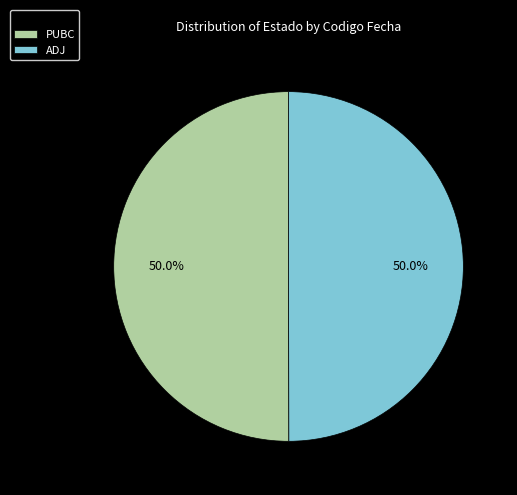

What percentage is NOT represented by ADJ?

50.0%